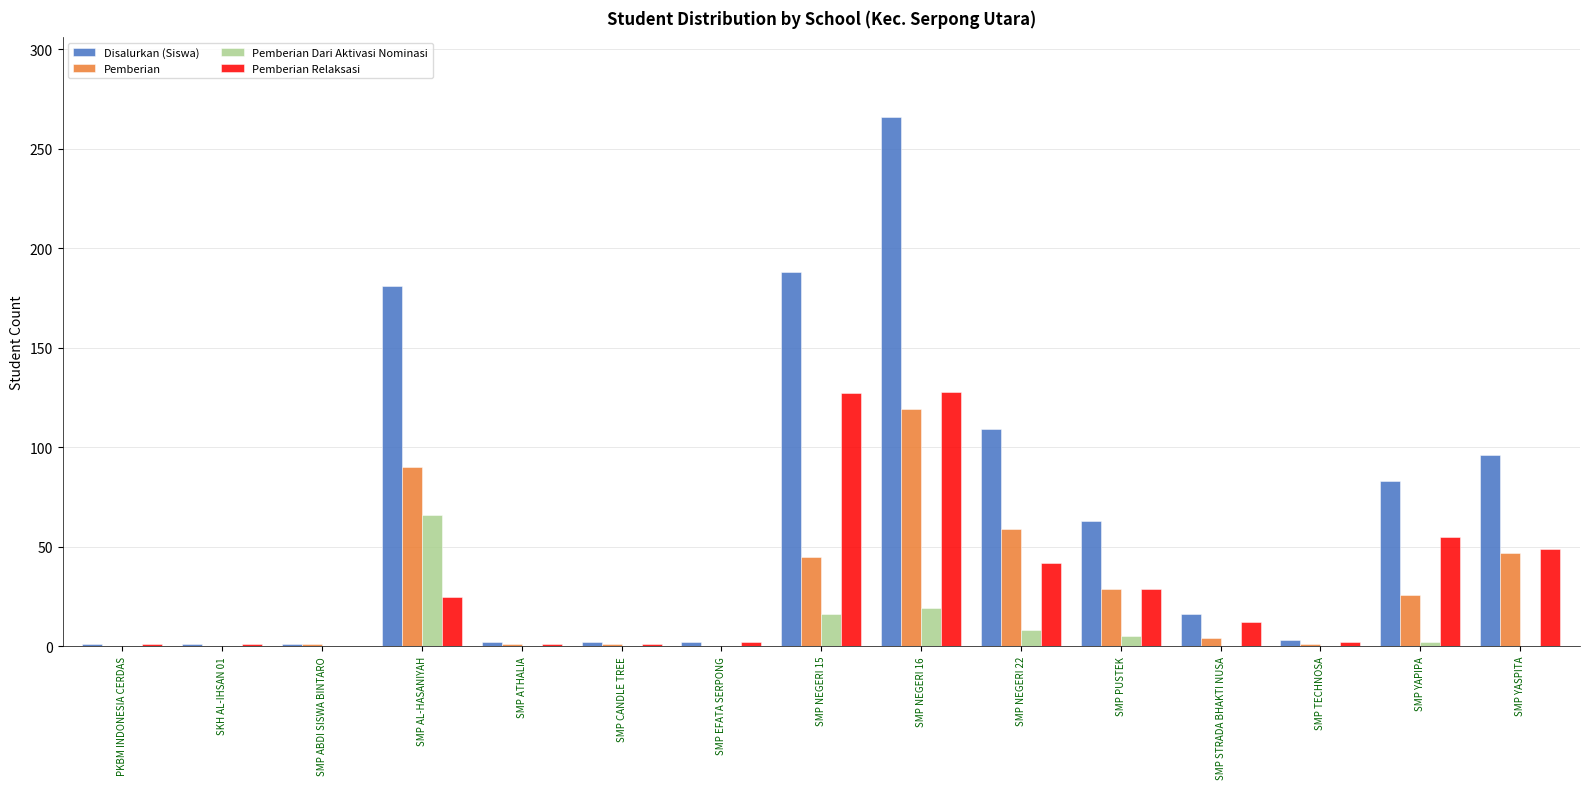

Which series changed the most between SKH AL-IHSAN 01 and SMP NEGERI 15?

Disalurkan (Siswa)